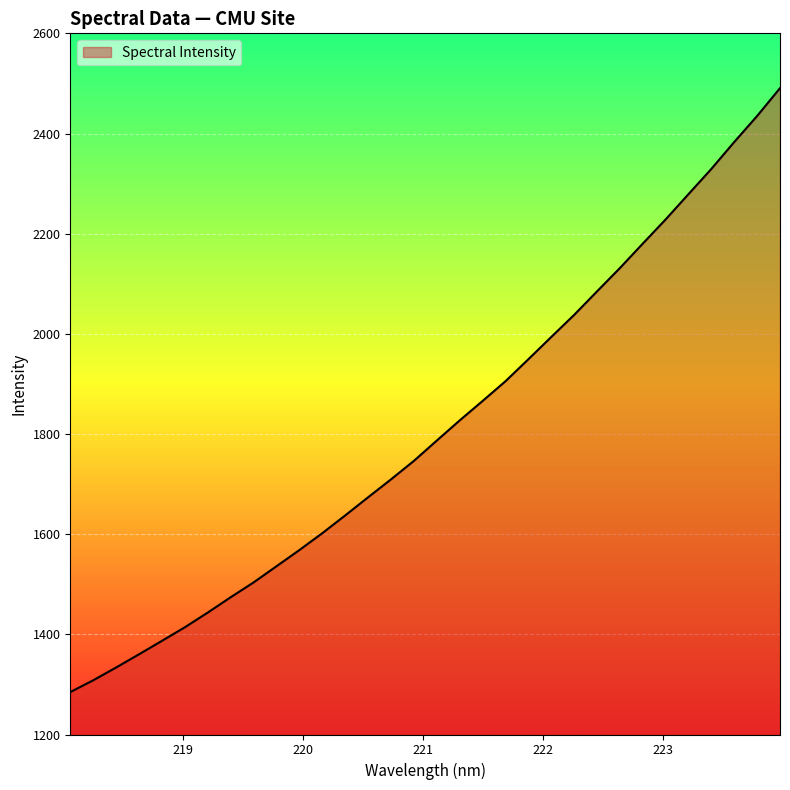

What is the smallest value displayed?

1284.7